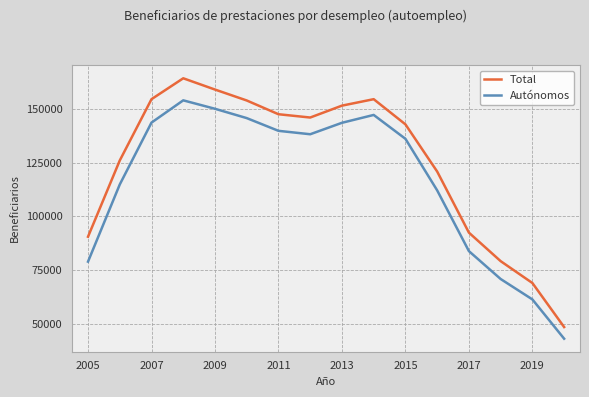

What is the difference between the maximum and minimum values in the Autónomos series?

110924